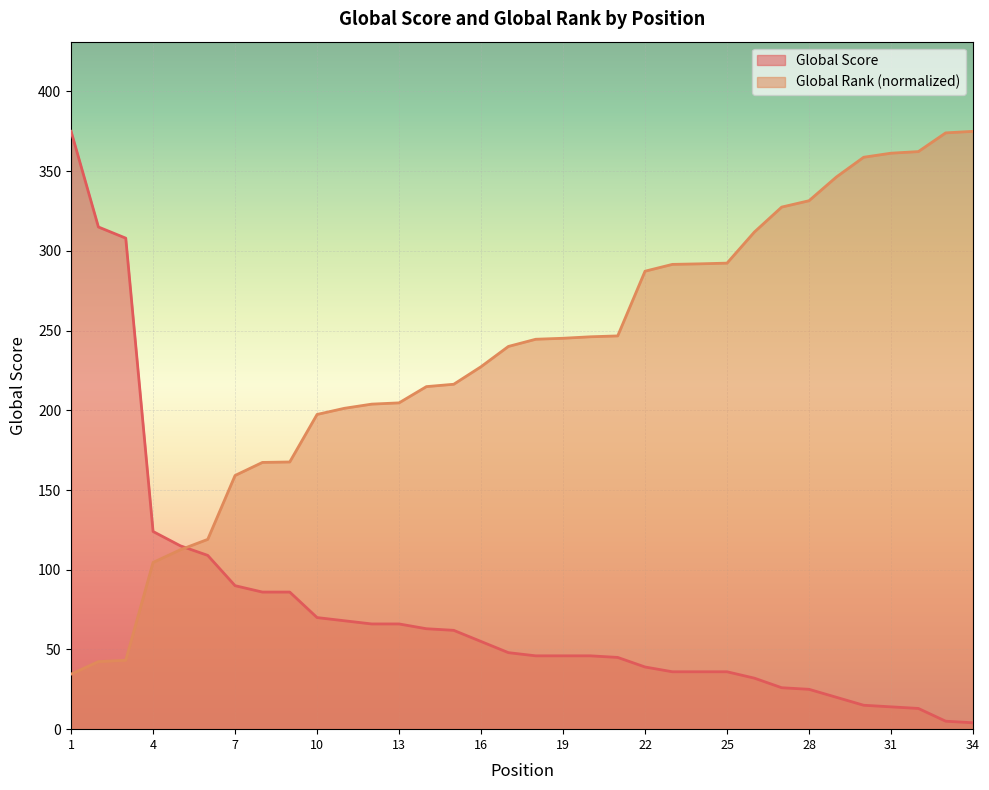

Reading right to left, extract all data points from this chart.

Global Score: 4.0	5.0	13.0	14.0	15.0	20.0	25.0	26.0	32.0	36.0	36.0	36.0	39.0	45.0	46.0	46.0	46.0	48.0	55.0	62.0	63.0	66.0	66.0	68.0	70.0	86.0	86.0	90.0	109.0	115.0	124.0	308.0	315.0	375.0
Global Rank (scaled): 375.0	374.0	362.3	361.3	358.7	346.4	331.5	327.5	311.8	292.3	291.9	291.5	287.3	246.7	246.1	245.2	244.6	240.1	227.4	216.4	214.9	204.7	203.9	201.3	197.4	167.6	167.3	159.1	119.1	112.5	104.6	43.2	42.4	34.5